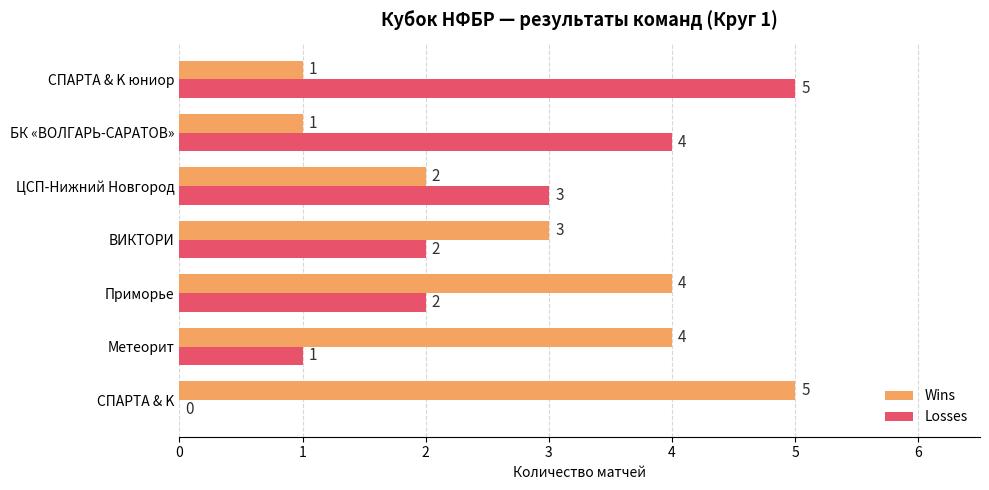

What is the sum of the Losses values at Метеорит and Приморье?

3